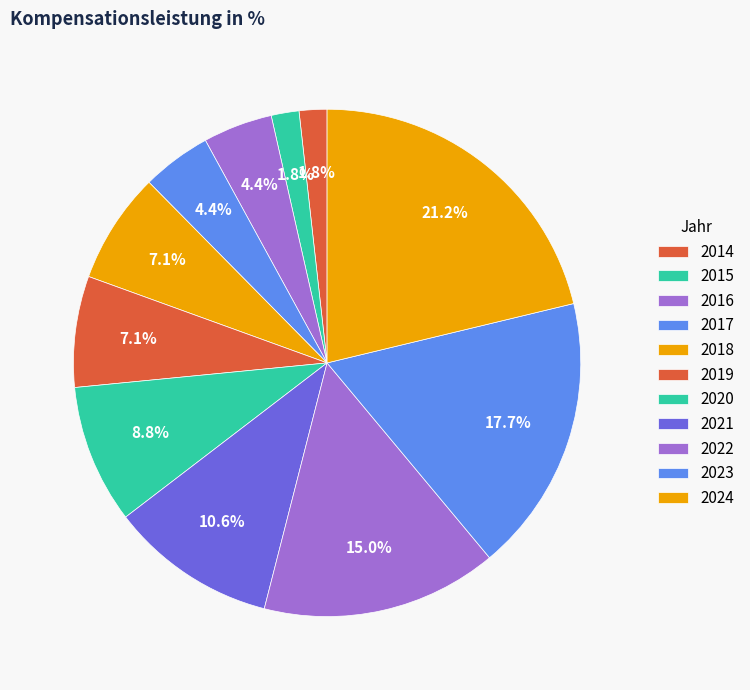

The 2017 slice represents 4% of the pie. True or false?

True